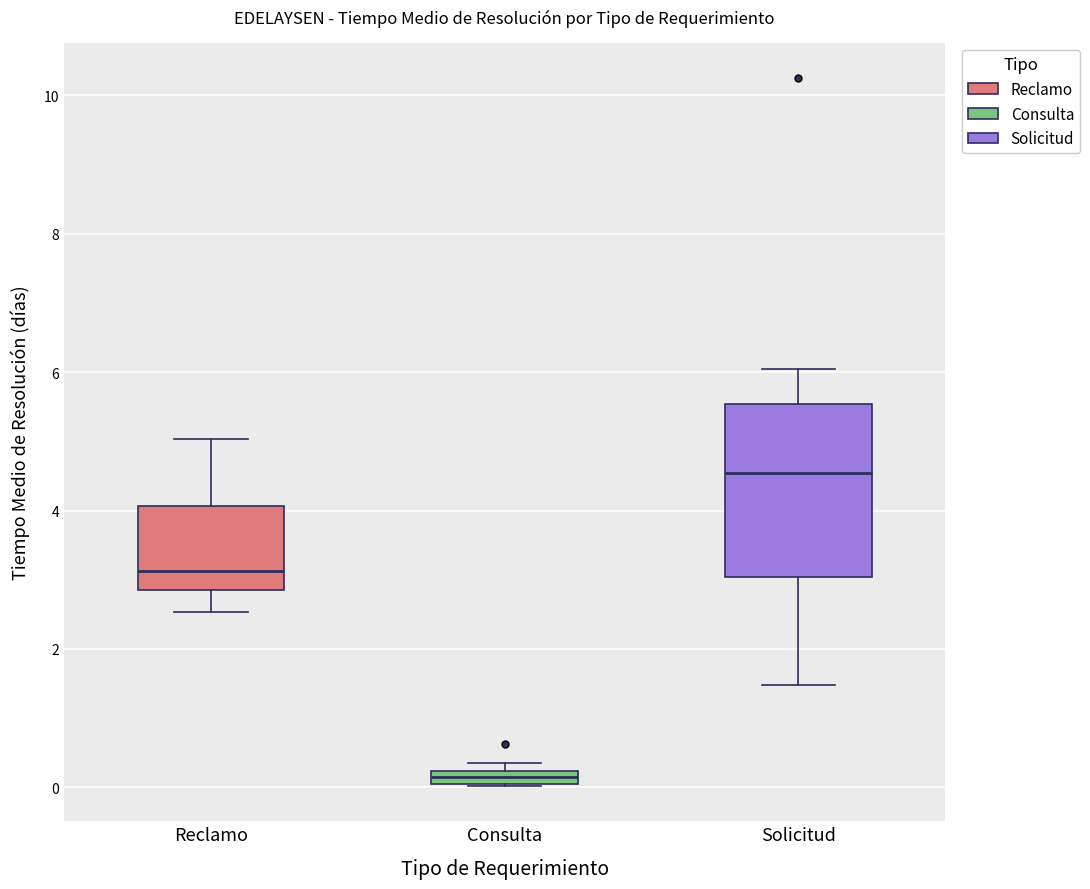

Where is the lower edge of the box for Consulta on the y-axis? The values are not printed on the chart, so give them approximately, as read against the axis.

0.0